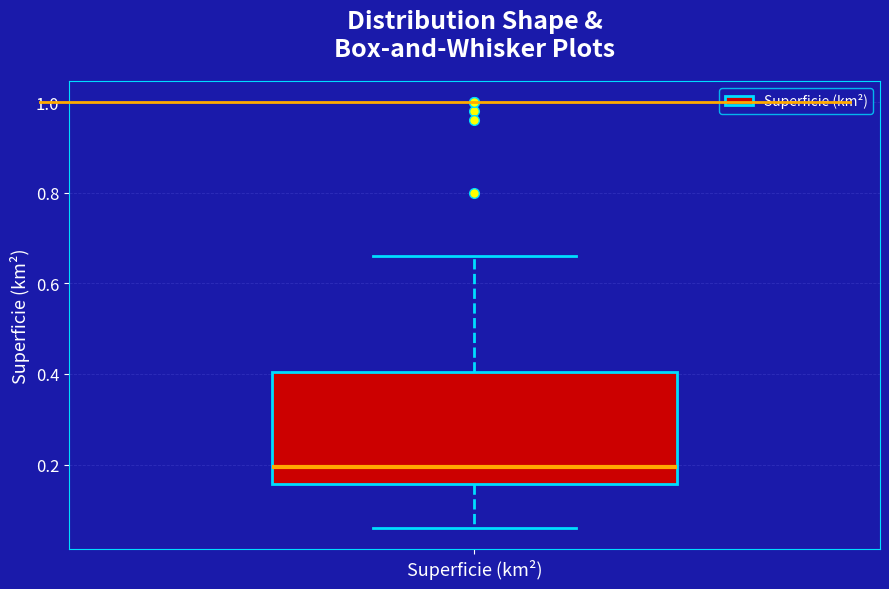

Read this box plot against the y-axis: the position of the median line, the range covered by the box, and the ends of both whiskers. The values are not printed on the chart, so give them approximately, as read against the axis.

median 0.20, box 0.16 to 0.40, whiskers 0.06 to 0.66